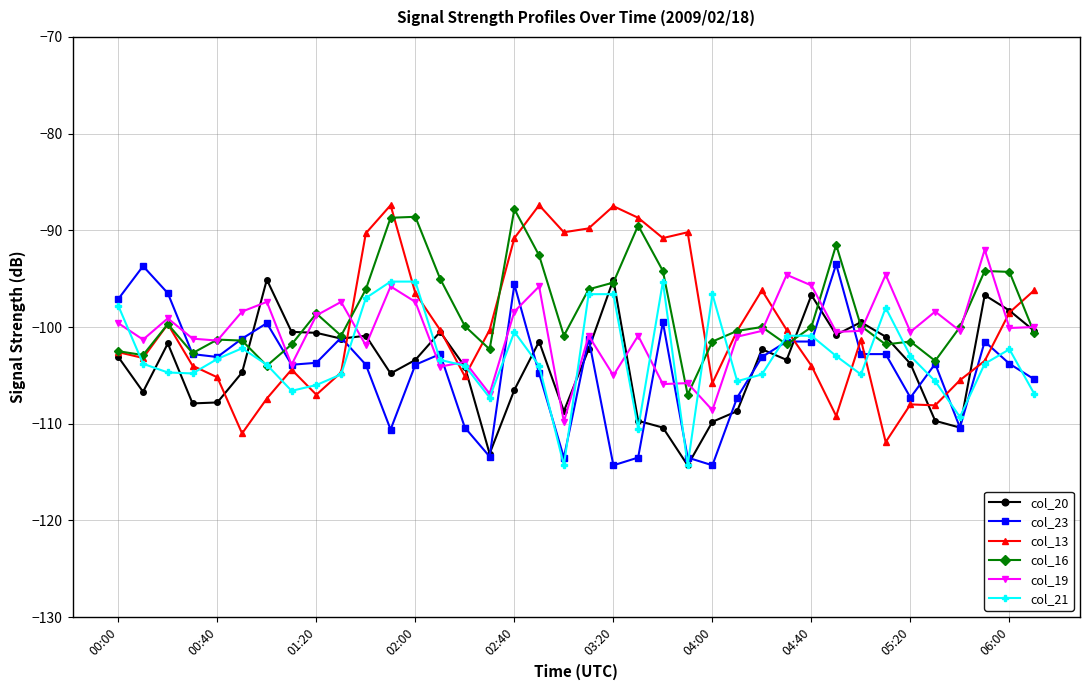

True or false: col_20 and col_19 intersect in this chart.

True